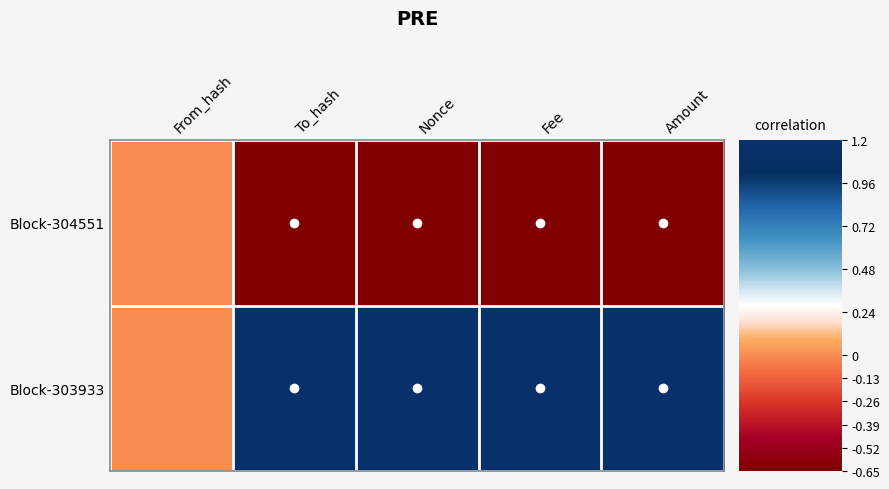

What is the difference between the highest and lowest values at Nonce?

1.9